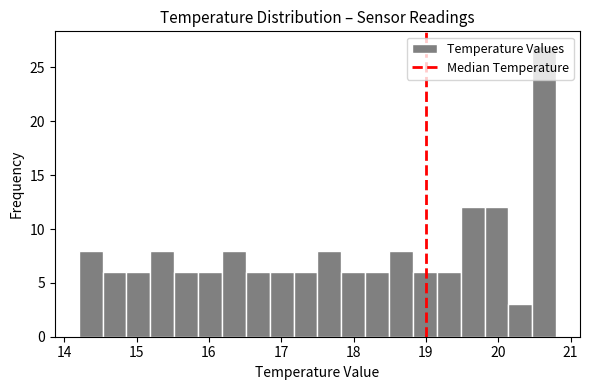

Read against the x-axis, roughly where is the centre of the tallest bar?

20.6